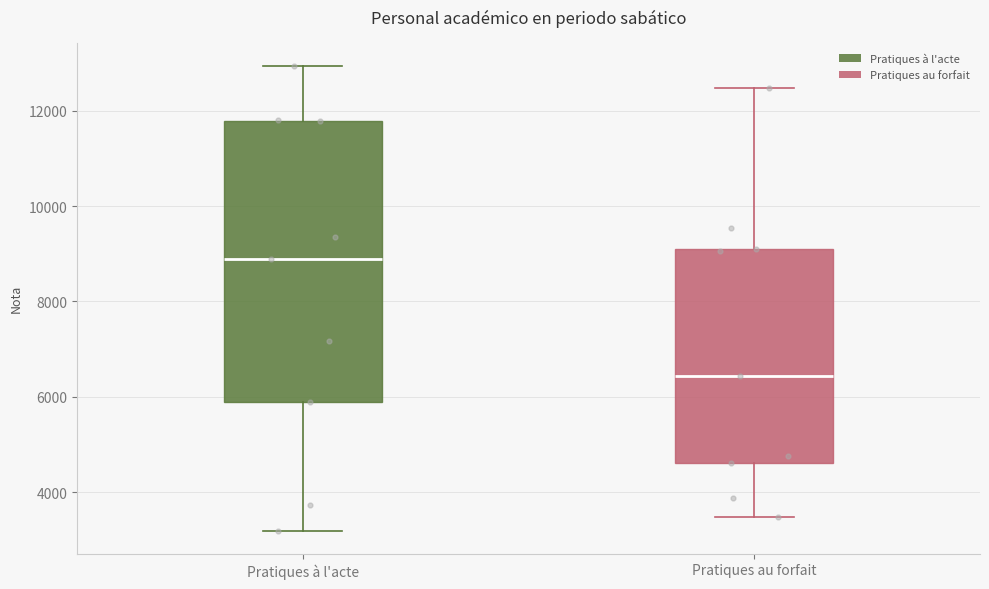

Reading left to right, transcribe this box plot: for each box, give where its median line is, the range the box spans, and where its two whiskers end, as read against the y-axis. The values are not printed on the chart, so give them approximately, as read against the axis.

Pratiques à l'acte: median 8800, box 5800 to 11800, whiskers 3200 to 13000
Pratiques au forfait: median 6400, box 4600 to 9200, whiskers 3400 to 12400